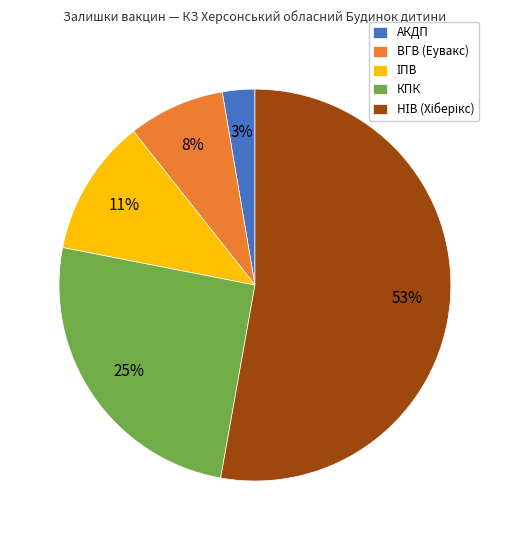

To the nearest percent, what portion does КПК represent?

25%